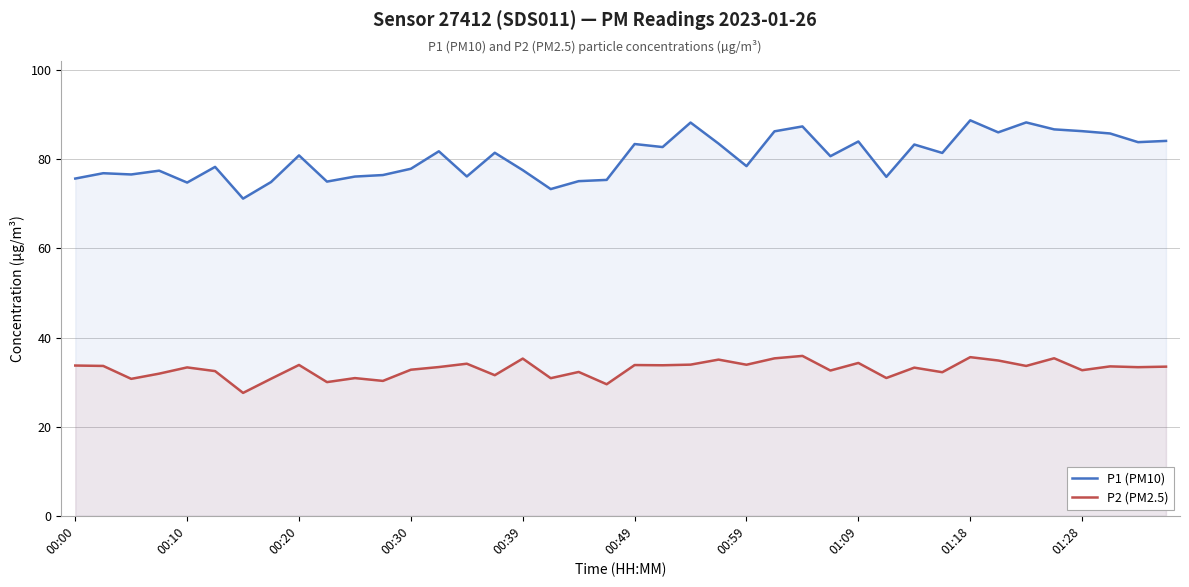

How many lines are shown in the chart?

2